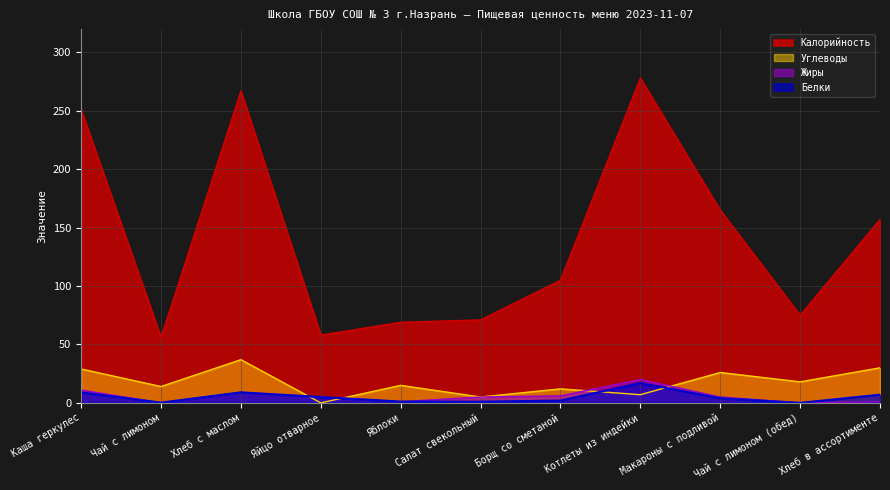

What is the difference between the highest and lowest values at Салат свекольный?

70.0